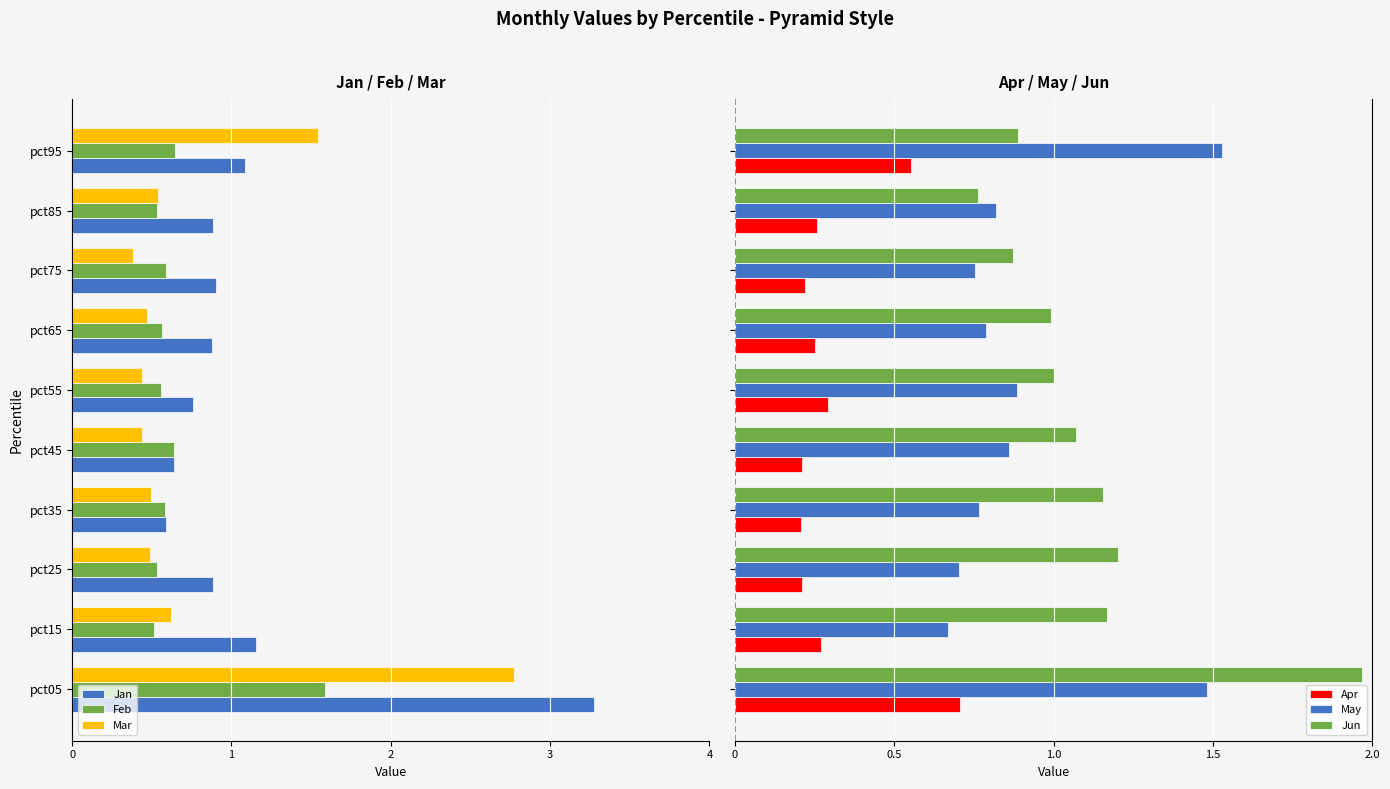

How many series are shown in this chart?

6